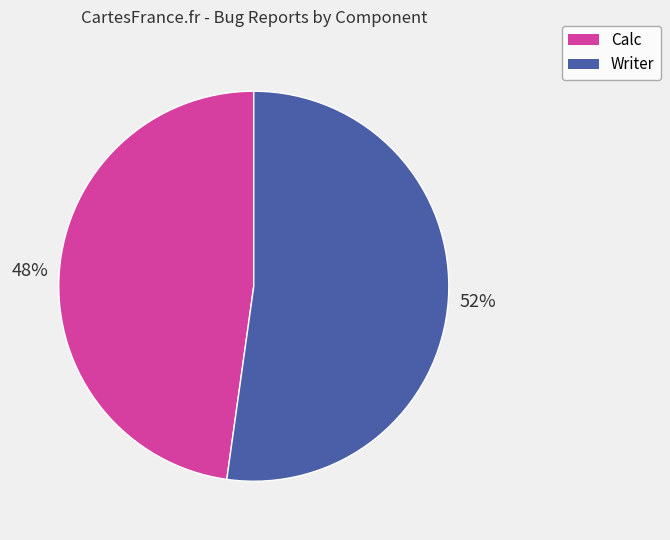

Rank the categories by value from lowest to highest.

Calc, Writer